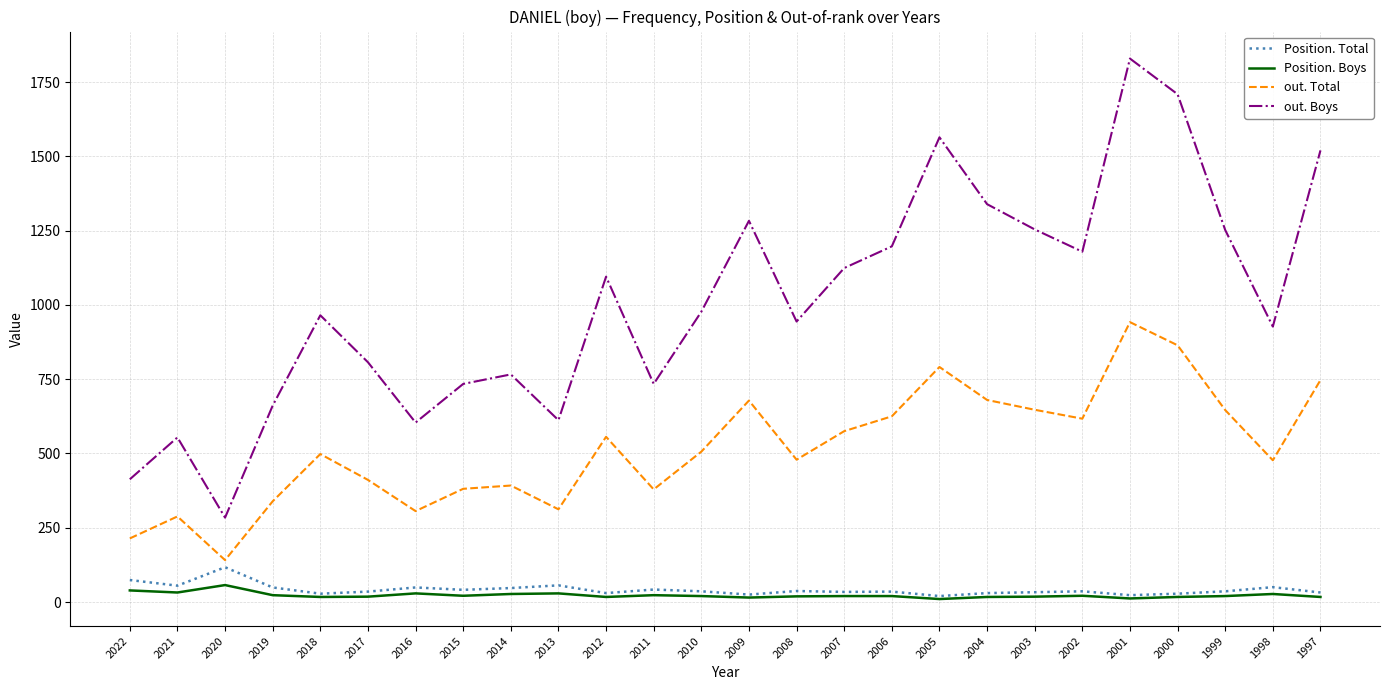

At which category is the sum across all series the highest?

2001